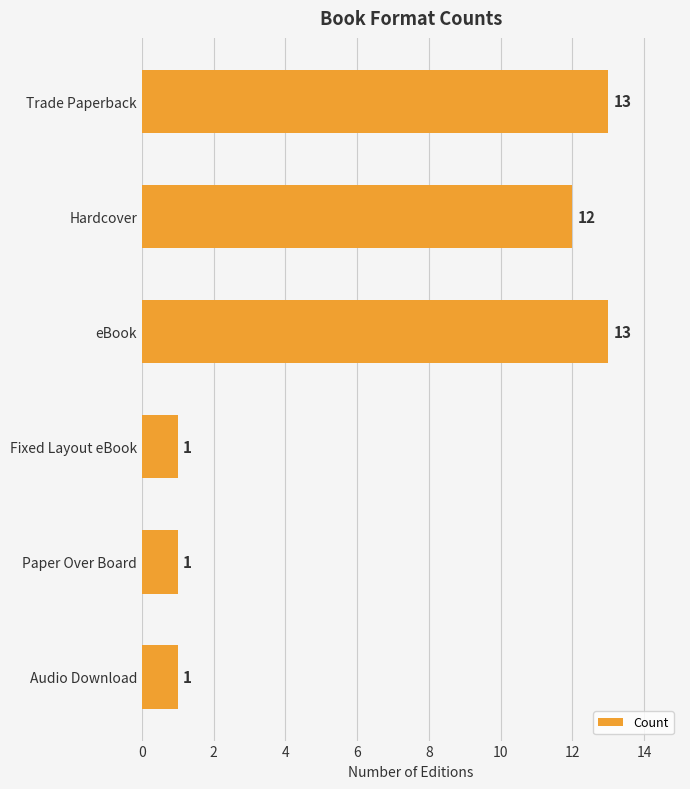

How many distinct data groups are displayed?

1